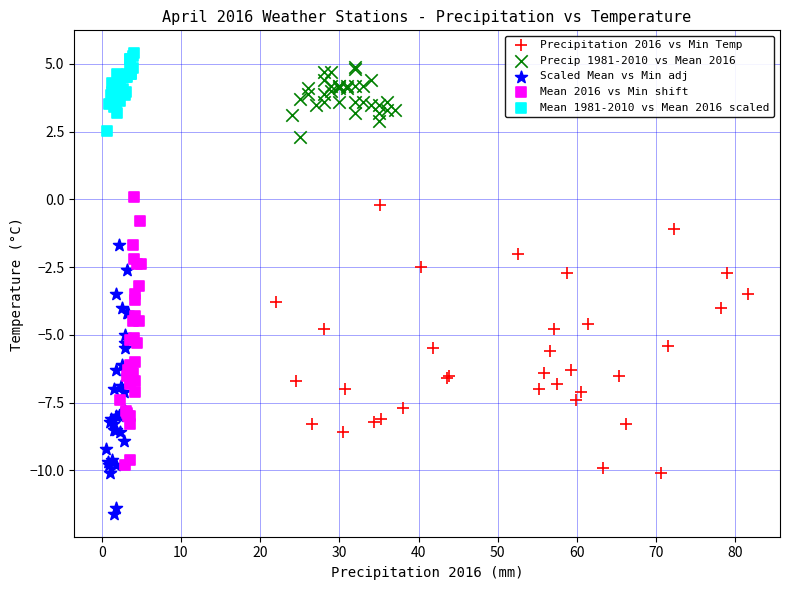

What are all the series names shown in the legend?

Precipitation 2016 vs Min Temp, Precip 1981-2010 vs Mean 2016, Scaled Mean vs Min adj, Mean 2016 vs Min shift, Mean 1981-2010 vs Mean 2016 scaled